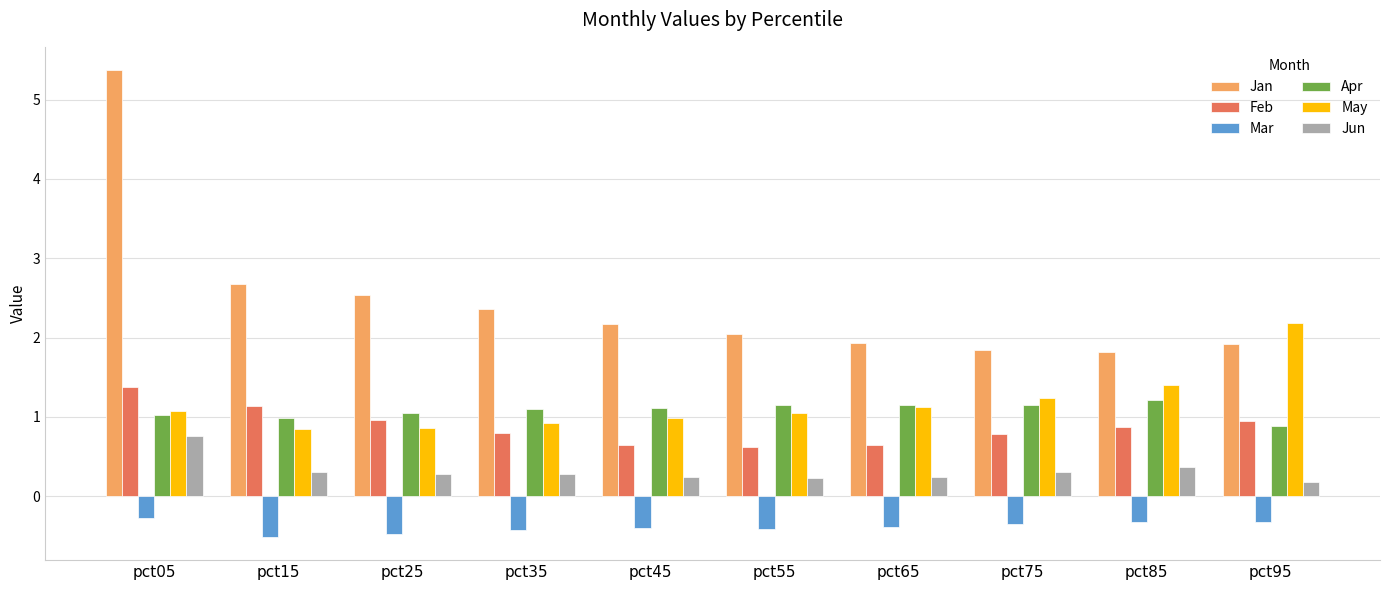

How many bars are there in total?

60